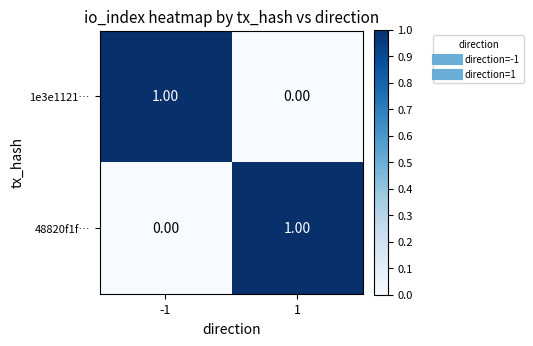

Rank the series at -1 from highest to lowest value.

1e3e1121…, 48820f1f…